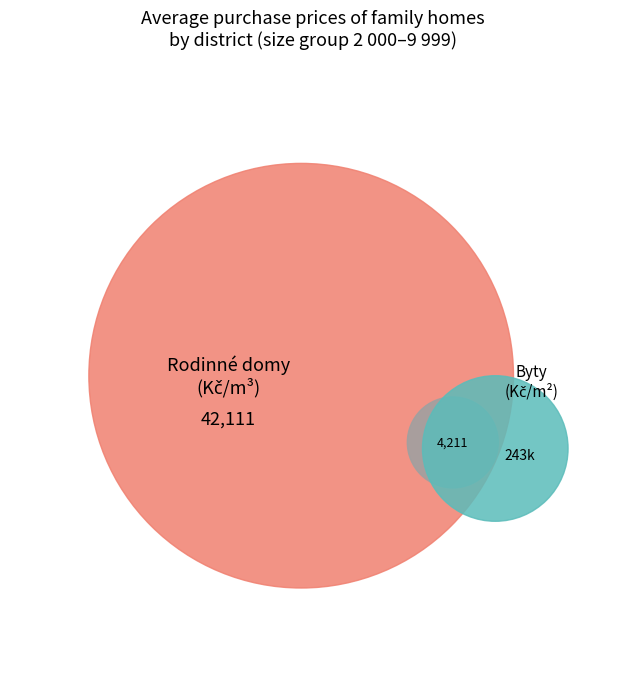

At Benešov, list the series in order from largest to smallest.

Byty (Kč/m2), Rodinné domy (Kč/m3)